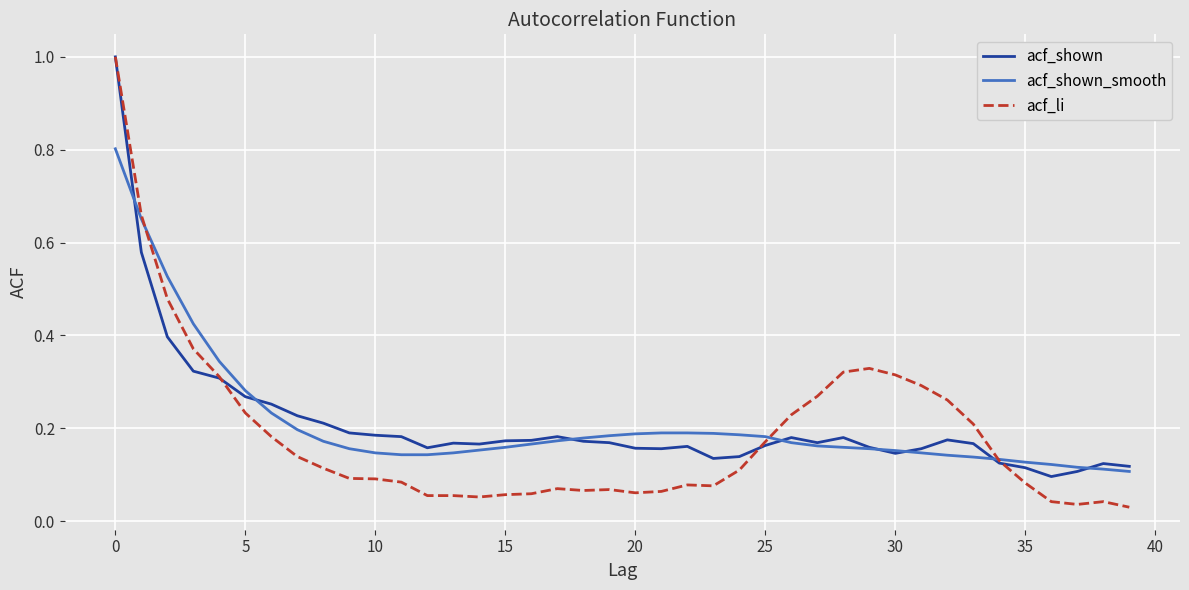

At how many categories does at least one series exceed 0?

40